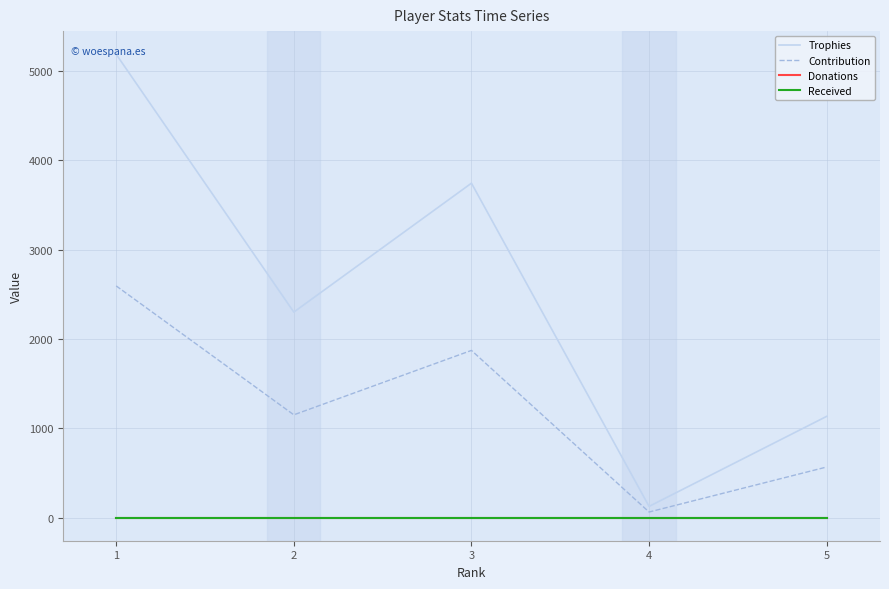

True or false: Donations has more than 1 interior local peaks.

False